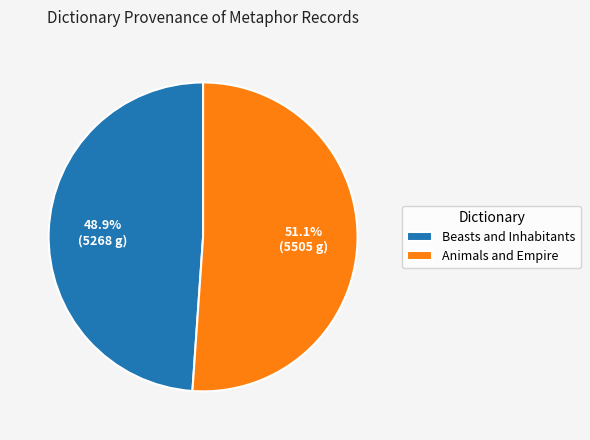

To the nearest percent, what percentage of the pie is Beasts and Inhabitants?

49%